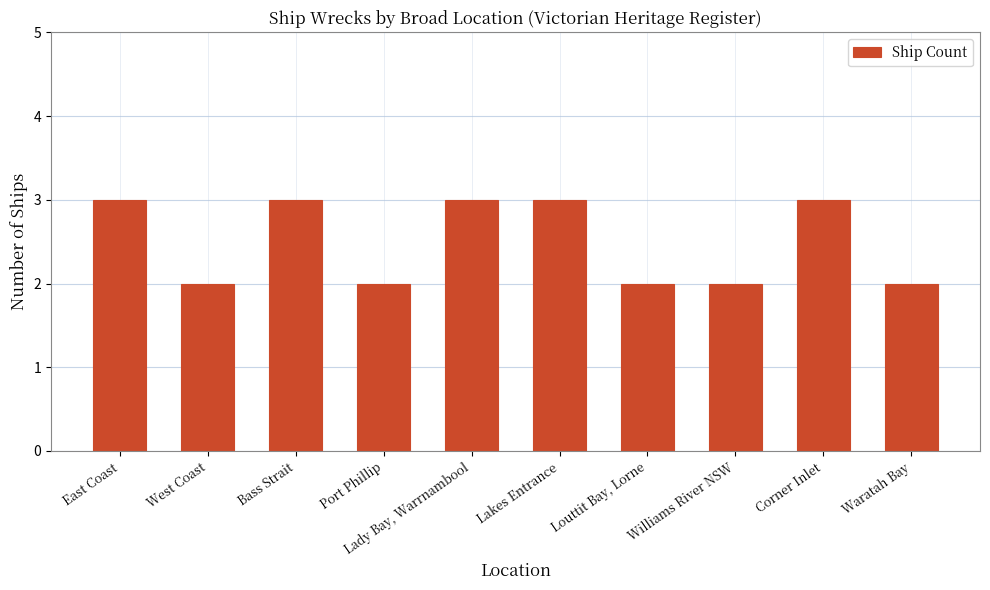

How many data points are less than 3?

5